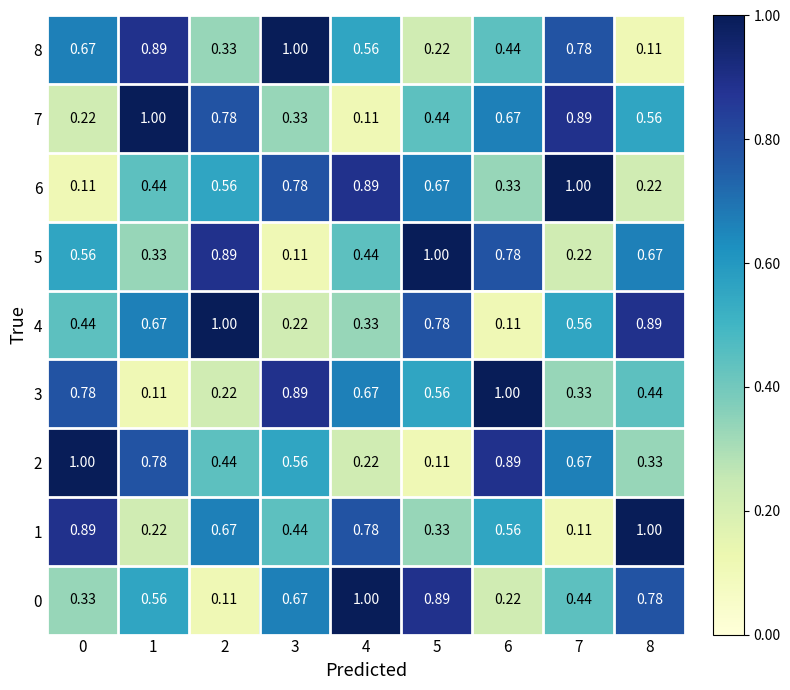

Is the value of 1 at 3 greater than the value of 2 at 0?

No